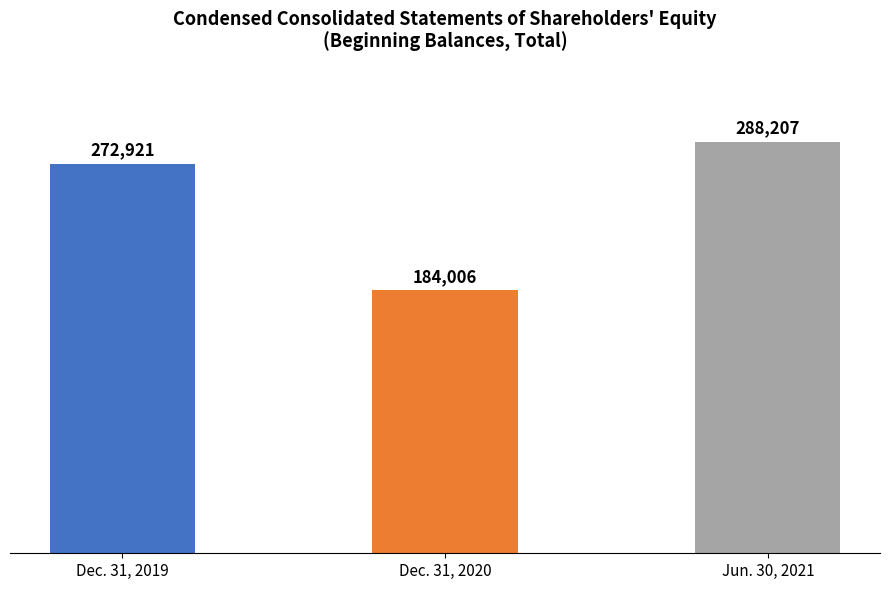

What is the sum of all values?

745134